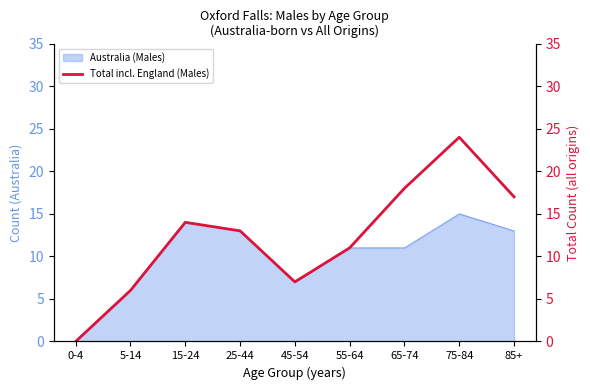

At which category does the chart reach its minimum across all series?

0-4